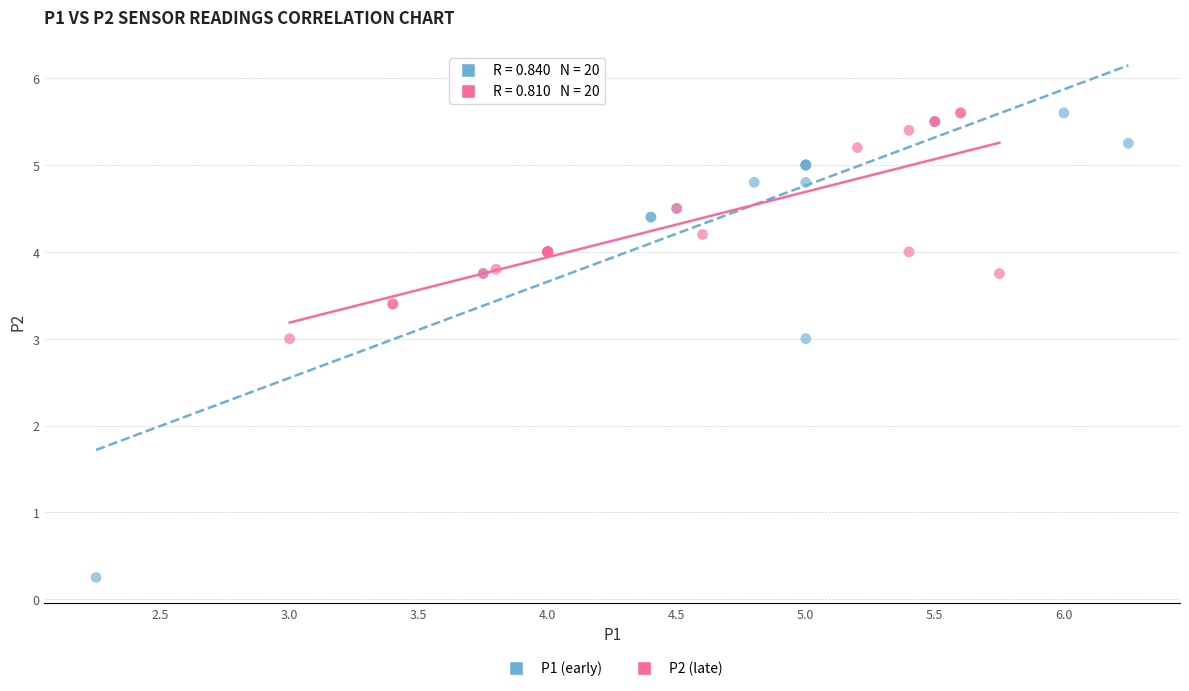

Which series has the largest Y range (max minus min)?

P1 (early)